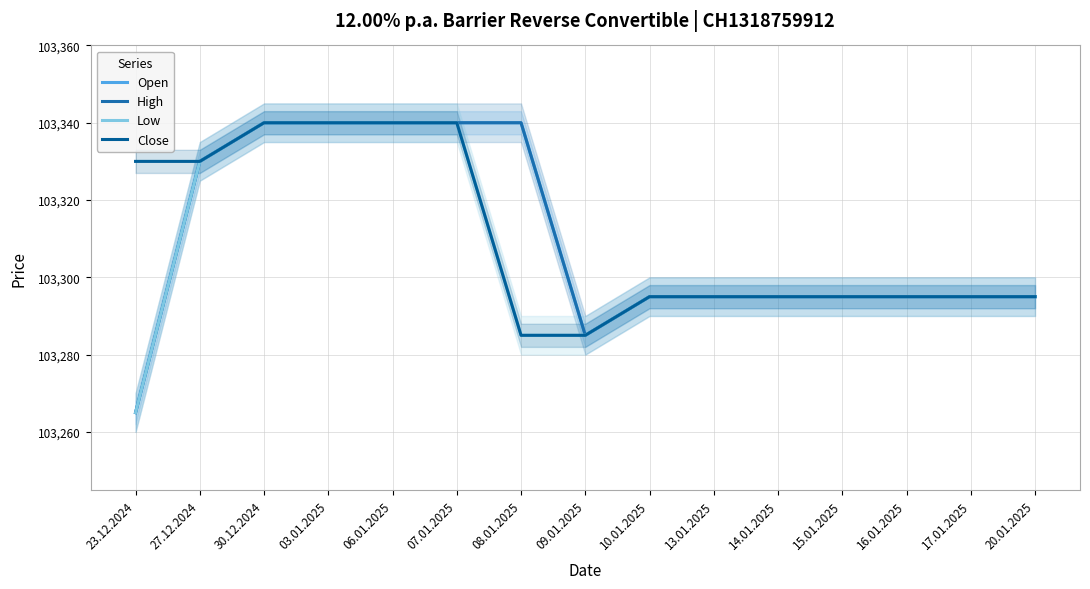

What is the label of the 4th point from the left?

03.01.2025